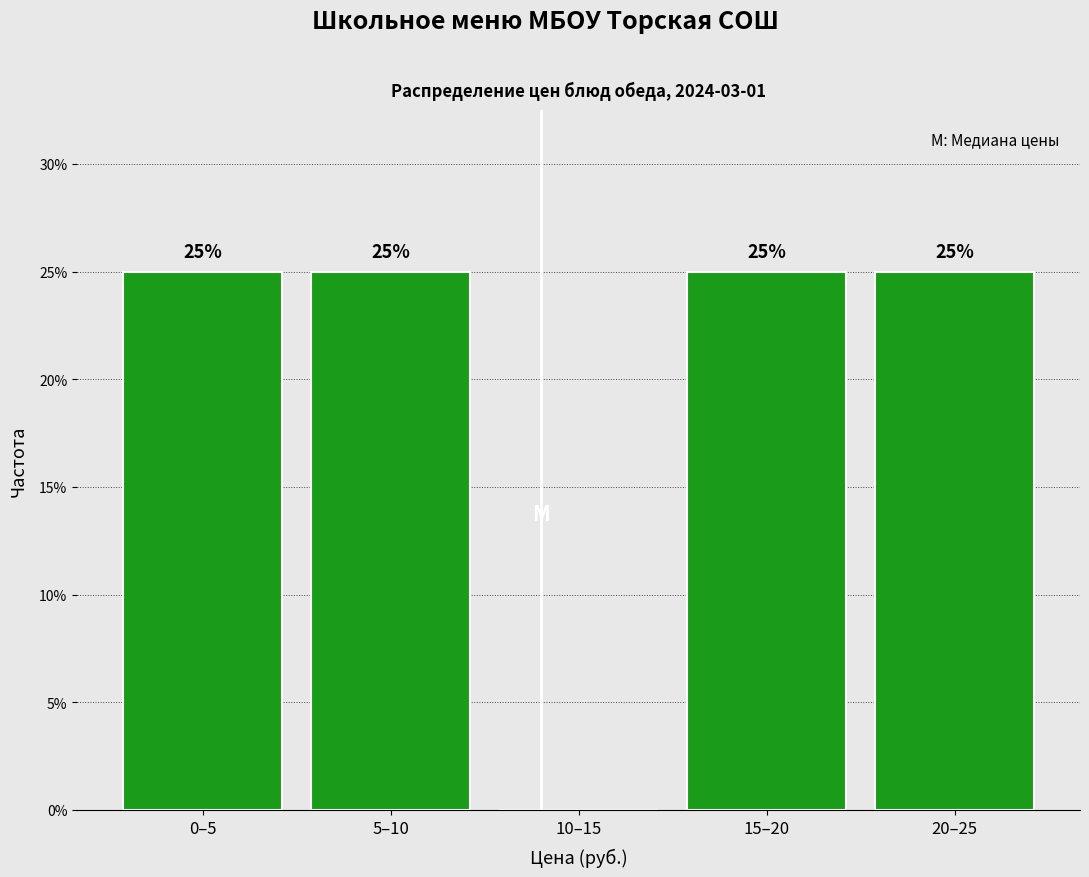

Reading left to right, what are all the values shown in this chart?

0–5=25	5–10=25	10–15=0	15–20=25	20–25=25